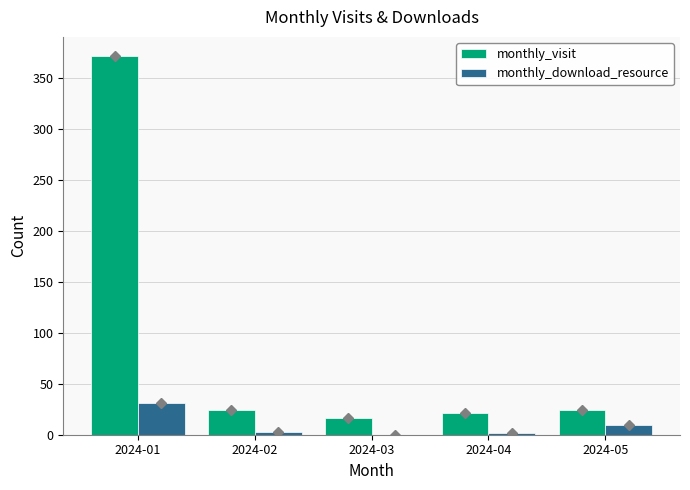

The value of monthly_visit at 2024-02 is 12. True or false?

False